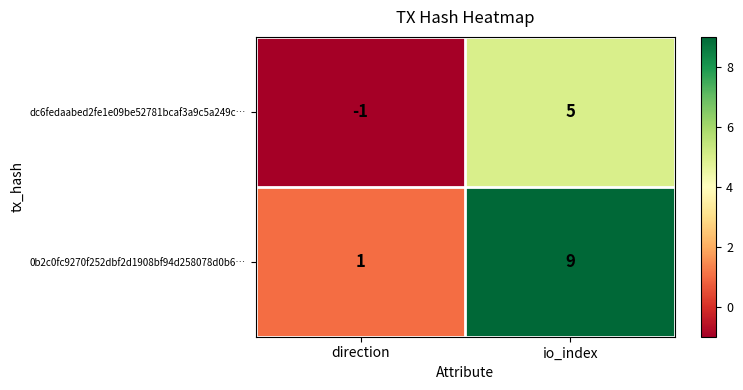

How many distinct data groups are displayed?

2